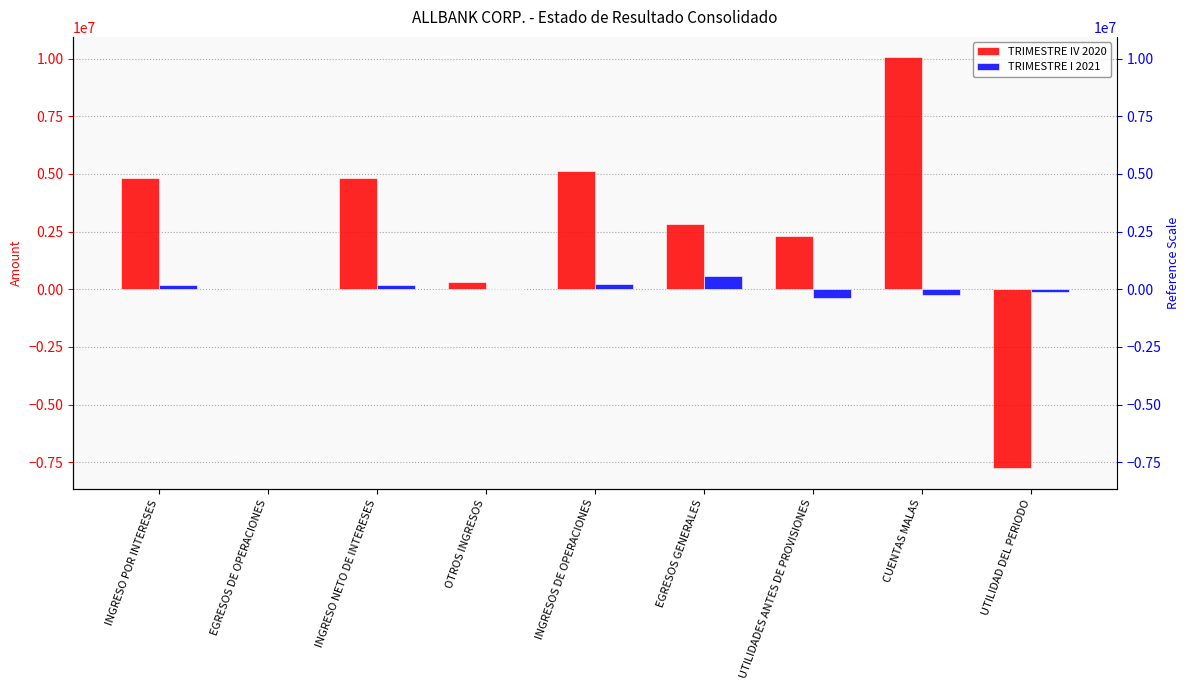

At which category is the sum across all series the highest?

CUENTAS MALAS